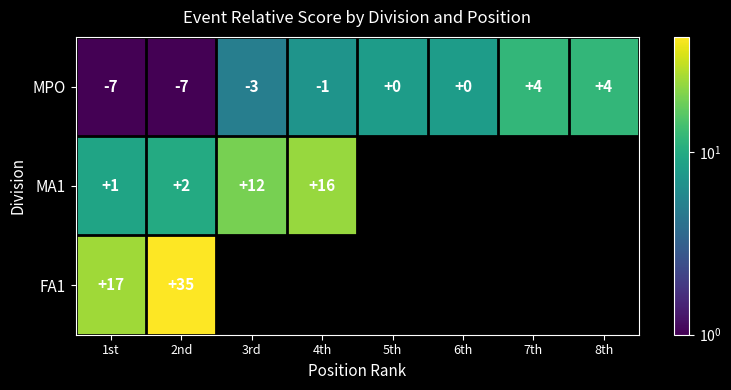

At which label is MPO closest to -1?

4th